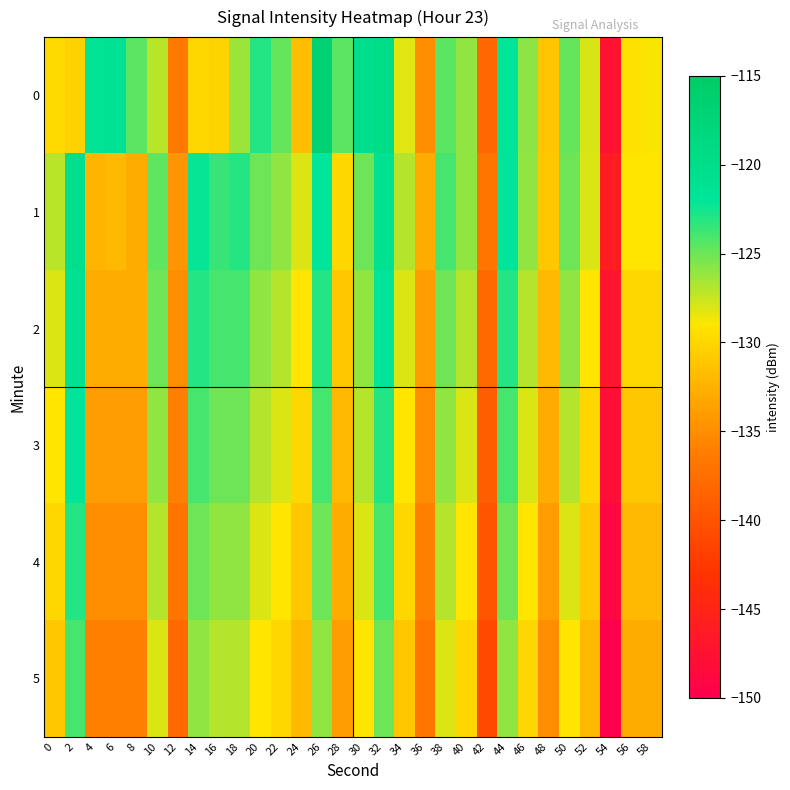

Reading right to left, transcribe all the data shown in this chart.

0: 58=-128.9	56=-129.2	54=-147.4	52=-127.9	50=-124.7	48=-131.2	46=-125.9	44=-121.9	42=-138.2	40=-125.9	38=-124.5	36=-134.9	34=-128.2	32=-119.8	30=-120.4	28=-124.5	26=-116.9	24=-131.6	22=-124.8	20=-123.0	18=-126.2	16=-130.3	14=-129.9	12=-136.5	10=-127.1	8=-124.5	6=-121.2	4=-121.4	2=-130.4	0=-129.9
1: 58=-129.0	56=-129.0	54=-146.0	52=-128.0	50=-125.0	48=-131.0	46=-126.0	44=-122.0	42=-137.0	40=-126.0	38=-124.0	36=-133.0	34=-127.0	32=-121.0	30=-125.0	28=-130.0	26=-122.0	24=-128.0	22=-126.0	20=-125.0	18=-123.0	16=-123.6	14=-122.2	12=-134.5	10=-124.7	8=-133.0	6=-132.0	4=-132.2	2=-120.4	0=-127.1
2: 58=-130.0	56=-130.0	54=-147.0	52=-129.0	50=-126.0	48=-132.0	46=-127.0	44=-123.0	42=-138.0	40=-127.0	38=-125.0	36=-134.0	34=-128.0	32=-122.0	30=-126.0	28=-131.0	26=-123.0	24=-129.0	22=-127.0	20=-126.0	18=-124.0	16=-124.0	14=-123.0	12=-135.0	10=-125.0	8=-133.0	6=-133.0	4=-133.0	2=-121.0	0=-128.0
3: 58=-131.0	56=-131.0	54=-148.0	52=-130.0	50=-127.0	48=-133.0	46=-128.0	44=-124.0	42=-139.0	40=-128.0	38=-126.0	36=-135.0	34=-129.0	32=-123.0	30=-127.0	28=-132.0	26=-124.0	24=-130.0	22=-128.0	20=-127.0	18=-125.0	16=-125.0	14=-124.0	12=-136.0	10=-126.0	8=-134.0	6=-134.0	4=-134.0	2=-122.0	0=-129.0
4: 58=-132.0	56=-132.0	54=-149.0	52=-131.0	50=-128.0	48=-134.0	46=-129.0	44=-125.0	42=-140.0	40=-129.0	38=-127.0	36=-136.0	34=-130.0	32=-124.0	30=-128.0	28=-133.0	26=-125.0	24=-131.0	22=-129.0	20=-128.0	18=-126.0	16=-126.0	14=-125.0	12=-137.0	10=-127.0	8=-135.0	6=-135.0	4=-135.0	2=-123.0	0=-130.0
5: 58=-133.0	56=-133.0	54=-150.0	52=-132.0	50=-129.0	48=-135.0	46=-130.0	44=-126.0	42=-141.0	40=-130.0	38=-128.0	36=-137.0	34=-131.0	32=-125.0	30=-129.0	28=-134.0	26=-126.0	24=-132.0	22=-130.0	20=-129.0	18=-127.0	16=-127.0	14=-126.0	12=-138.0	10=-128.0	8=-136.0	6=-136.0	4=-136.0	2=-124.0	0=-131.0